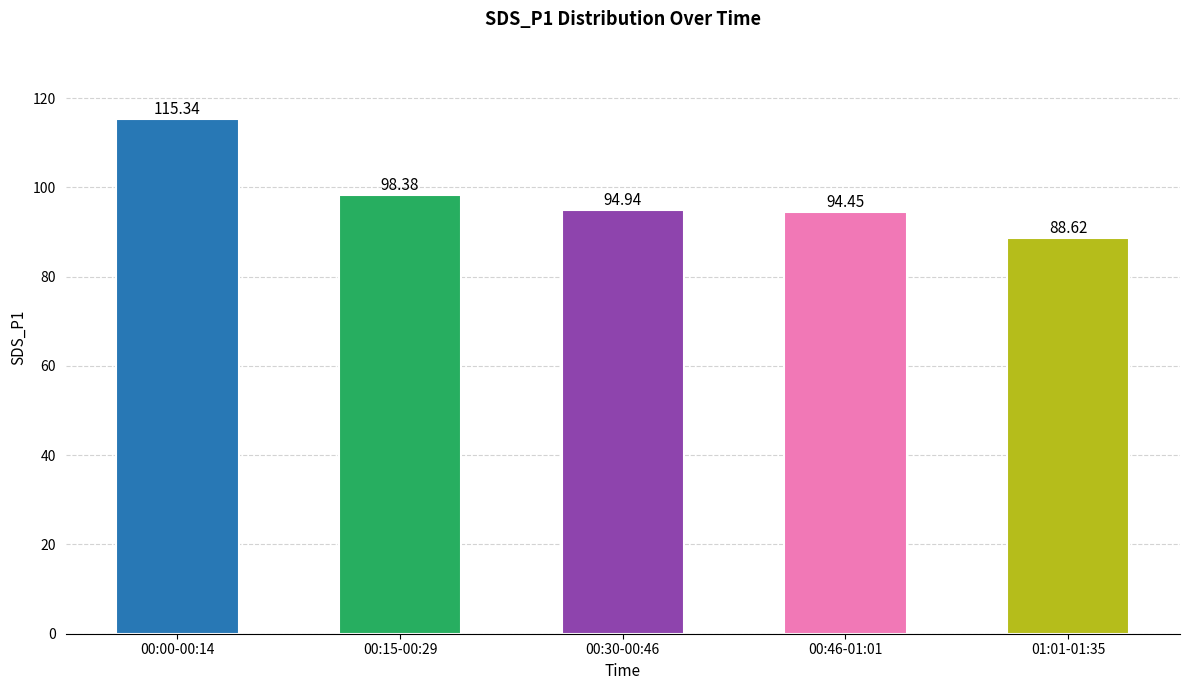

Rank the categories by value from highest to lowest.

00:00-00:14, 00:15-00:29, 00:30-00:46, 00:46-01:01, 01:01-01:35